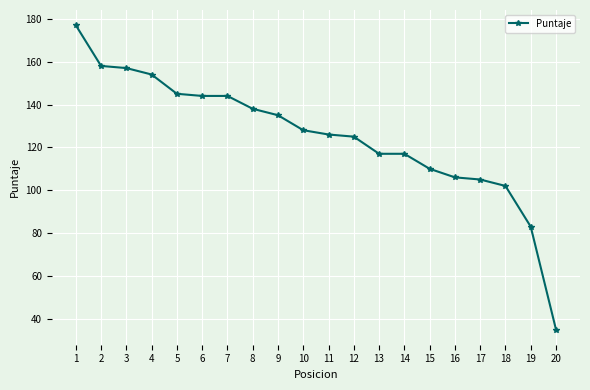

What is the ratio of the value at 2 to the value at 11?

1.3